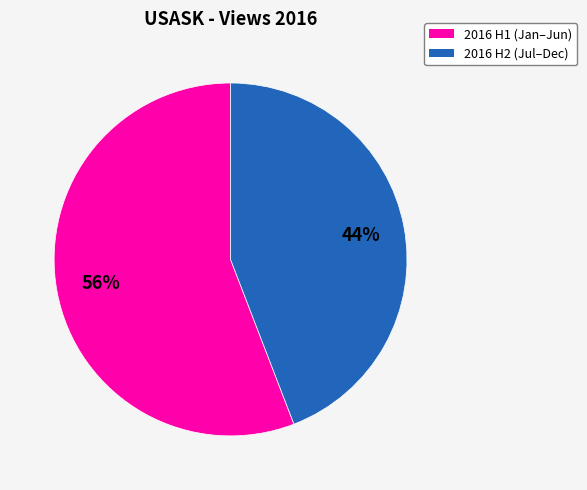

Is there a majority slice in this chart?

Yes